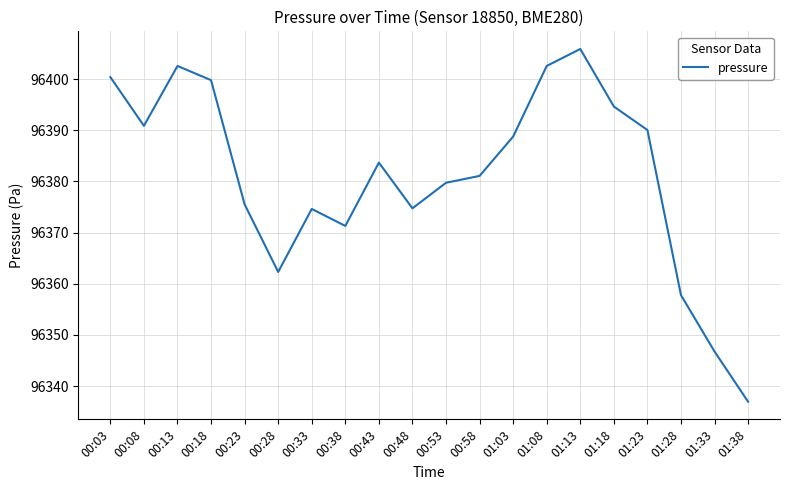

What value does the data have at 00:23?

96375.5